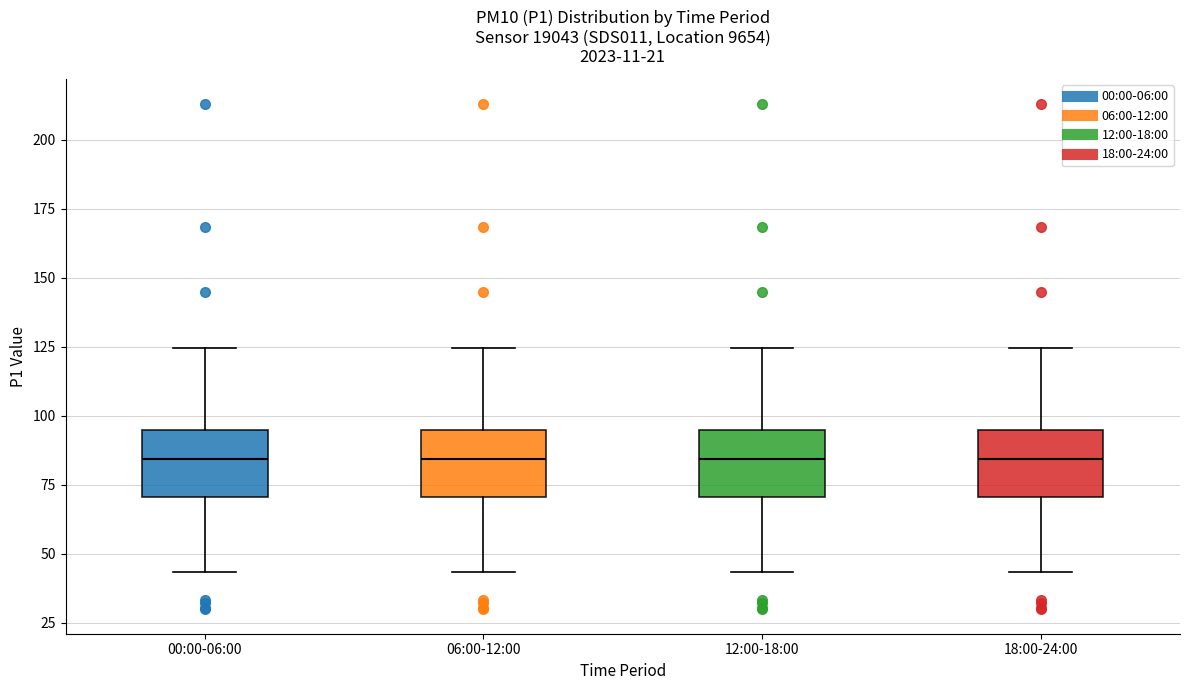

Where does the upper whisker of the box for 18:00-24:00 end on the y-axis? The values are not printed on the chart, so give them approximately, as read against the axis.

125